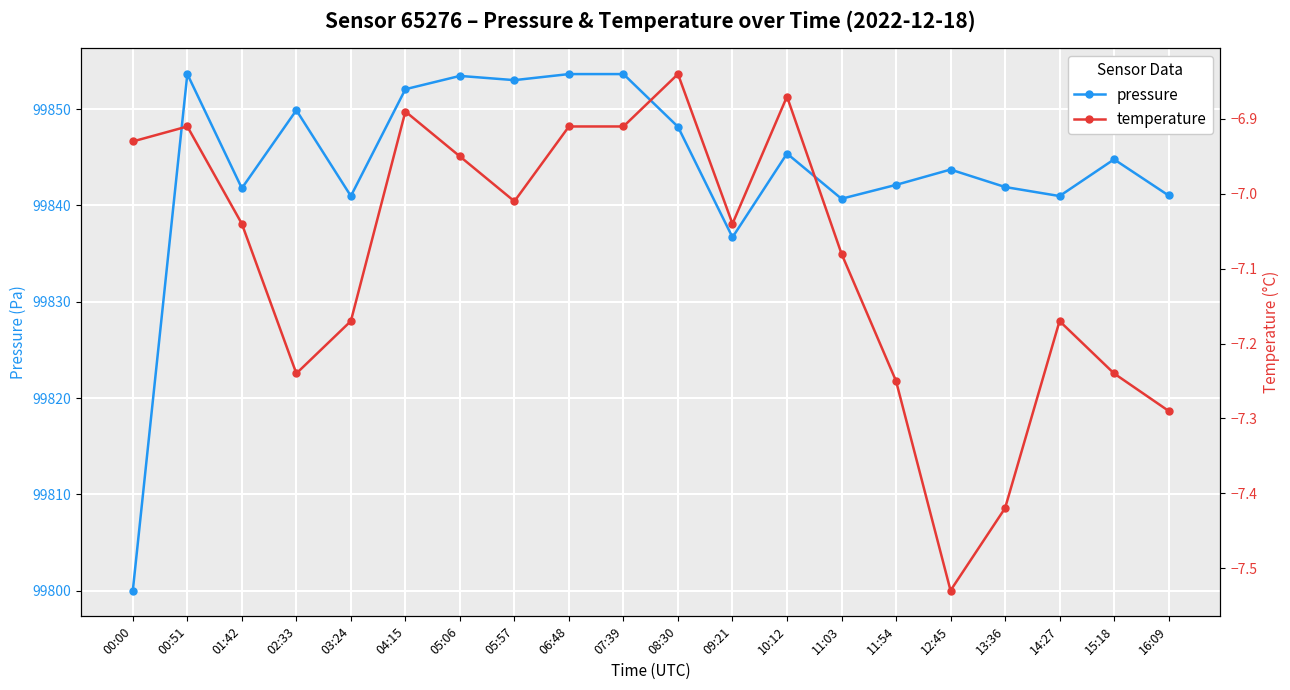

What is the difference between the second highest and second lowest values in the pressure series?

16.9